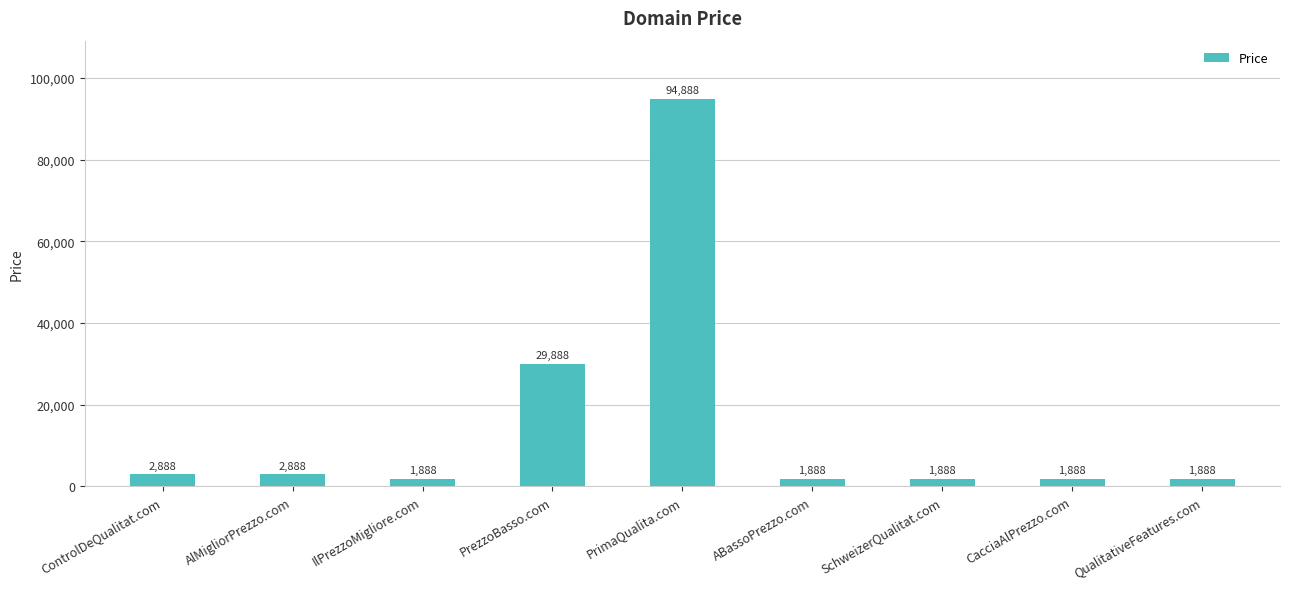

The value at ABassoPrezzo.com is 1888. True or false?

True